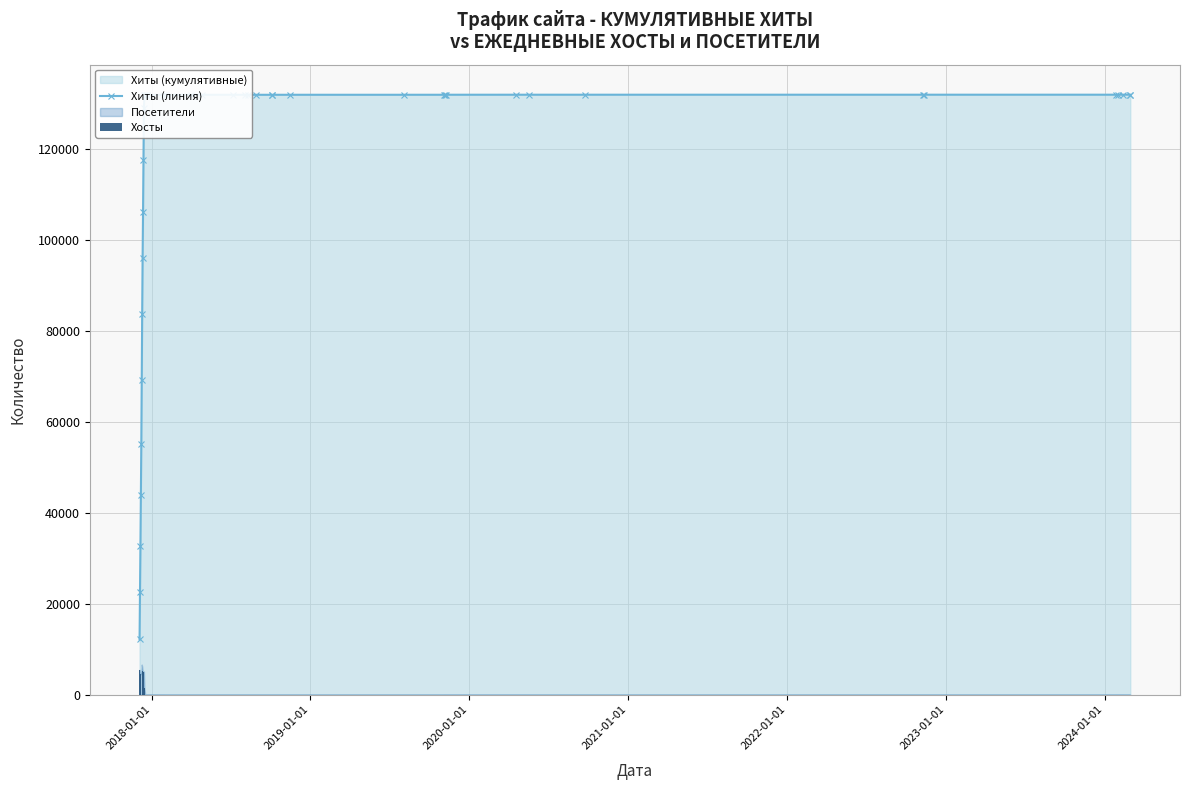

What is the lowest value of the Хиты (линия) series?

12163